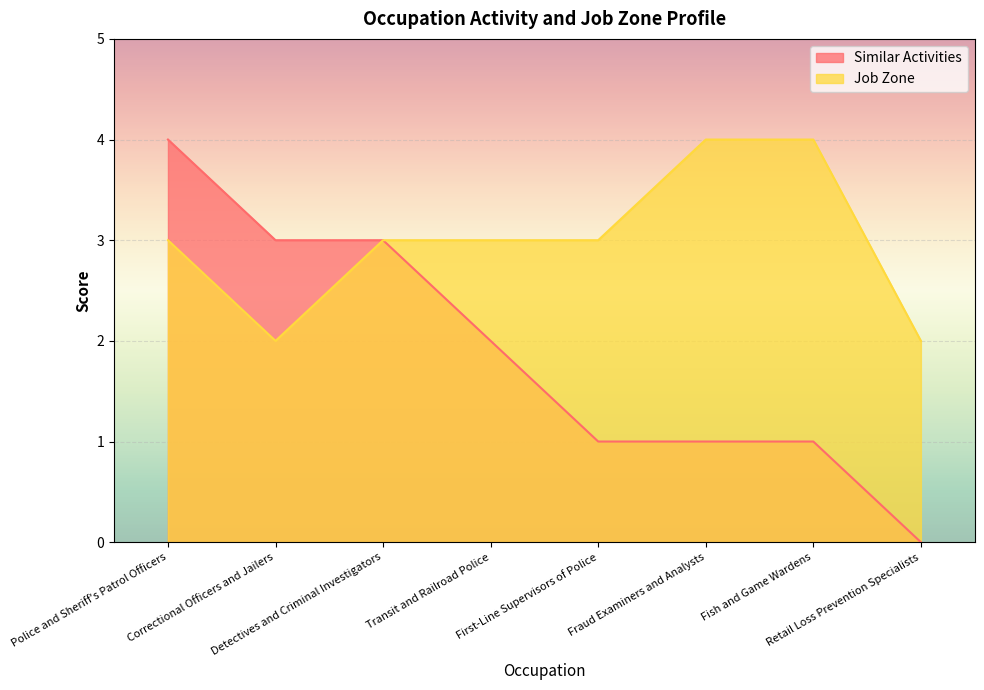

Which series changed the most between Transit and Railroad Police and Fish and Game Wardens?

Similar Activities